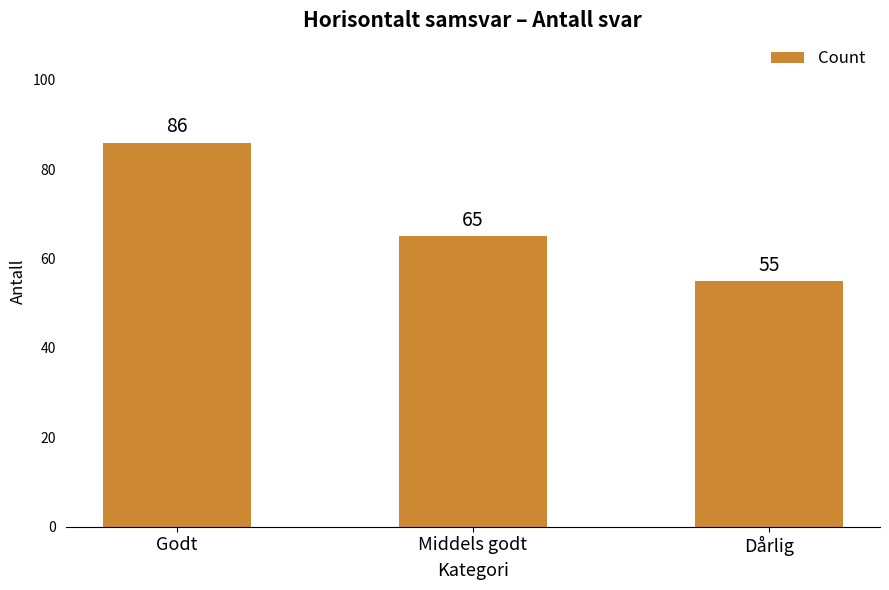

Where does the data first go above 65?

Godt